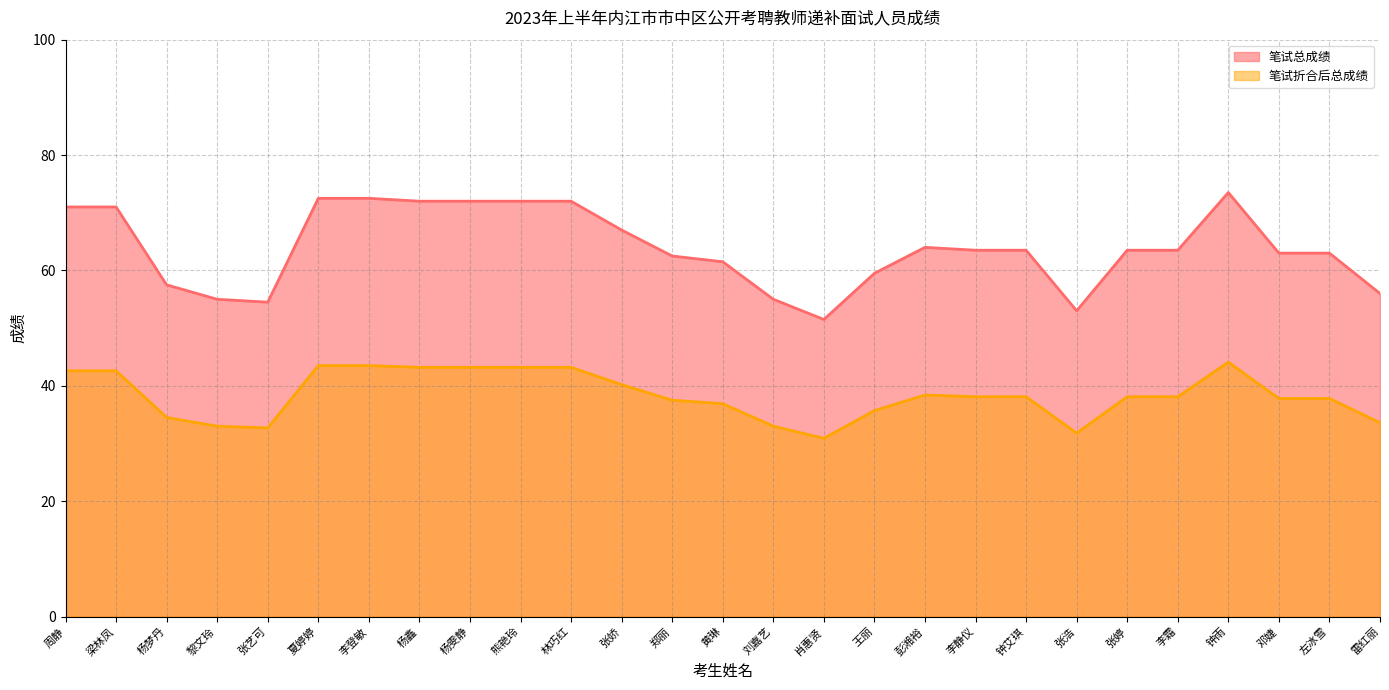

What is the spread (max minus min) of values at 张娇?

26.8